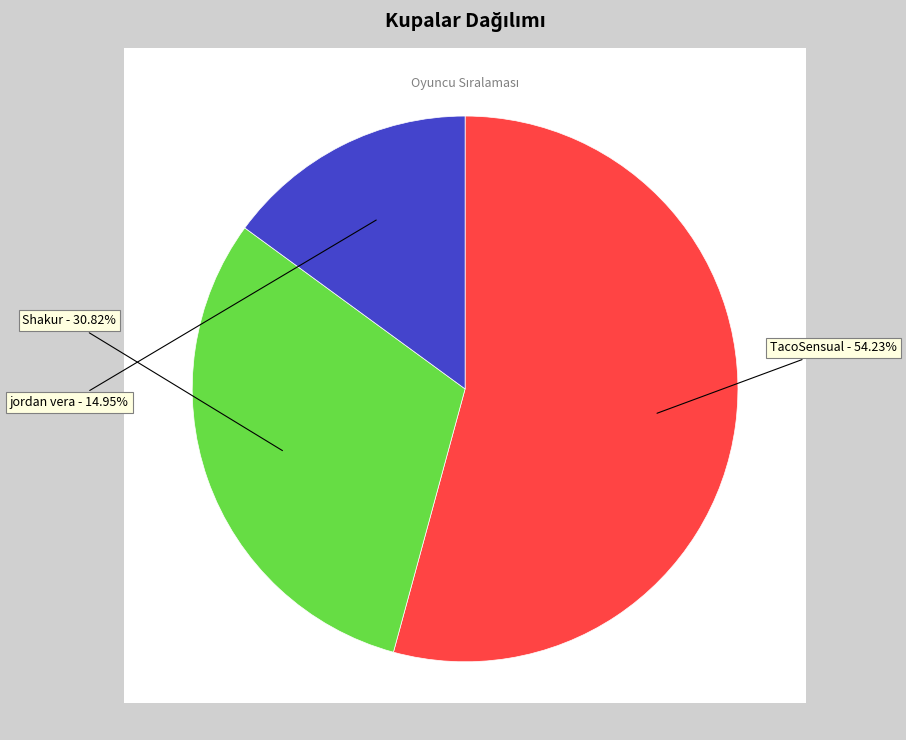

To the nearest percent, what is the combined percentage of 2 and 3?

46%